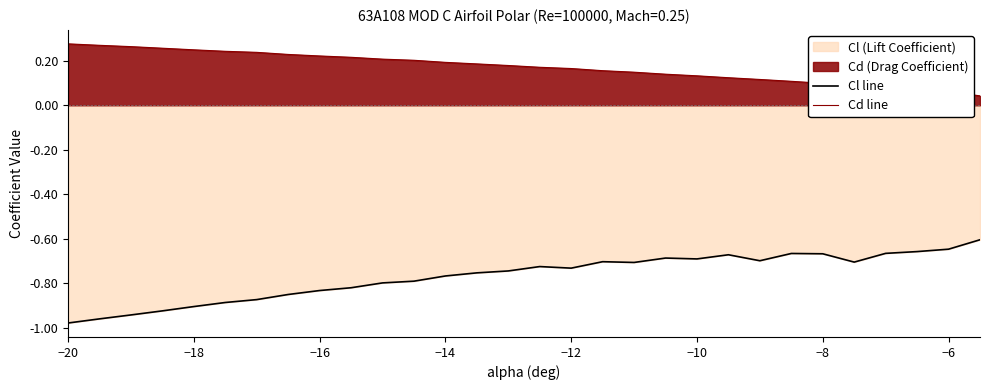

What is the average value of the Cl line series?

-0.8